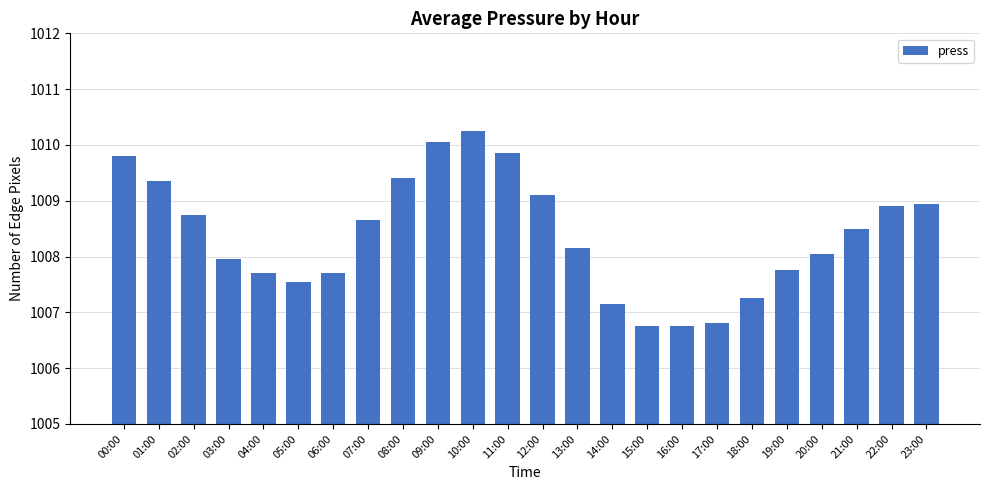

At which label does the data first exceed 1008?

00:00